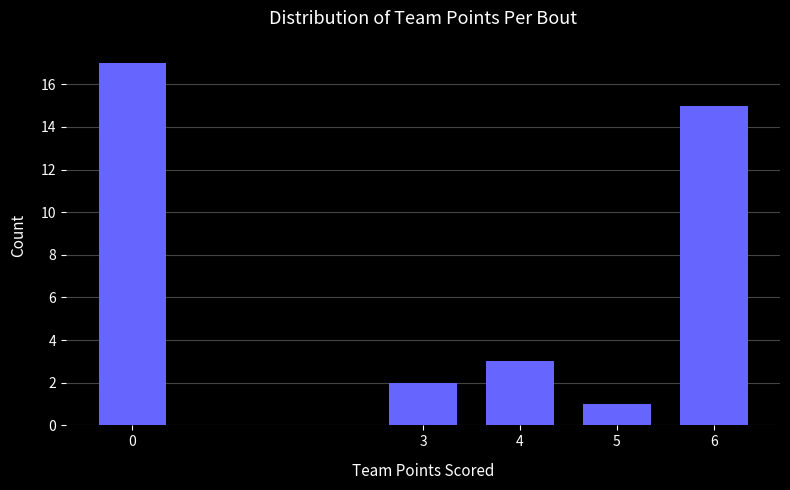

Reading left to right, what are all the values shown in this chart?

17	2	3	1	15